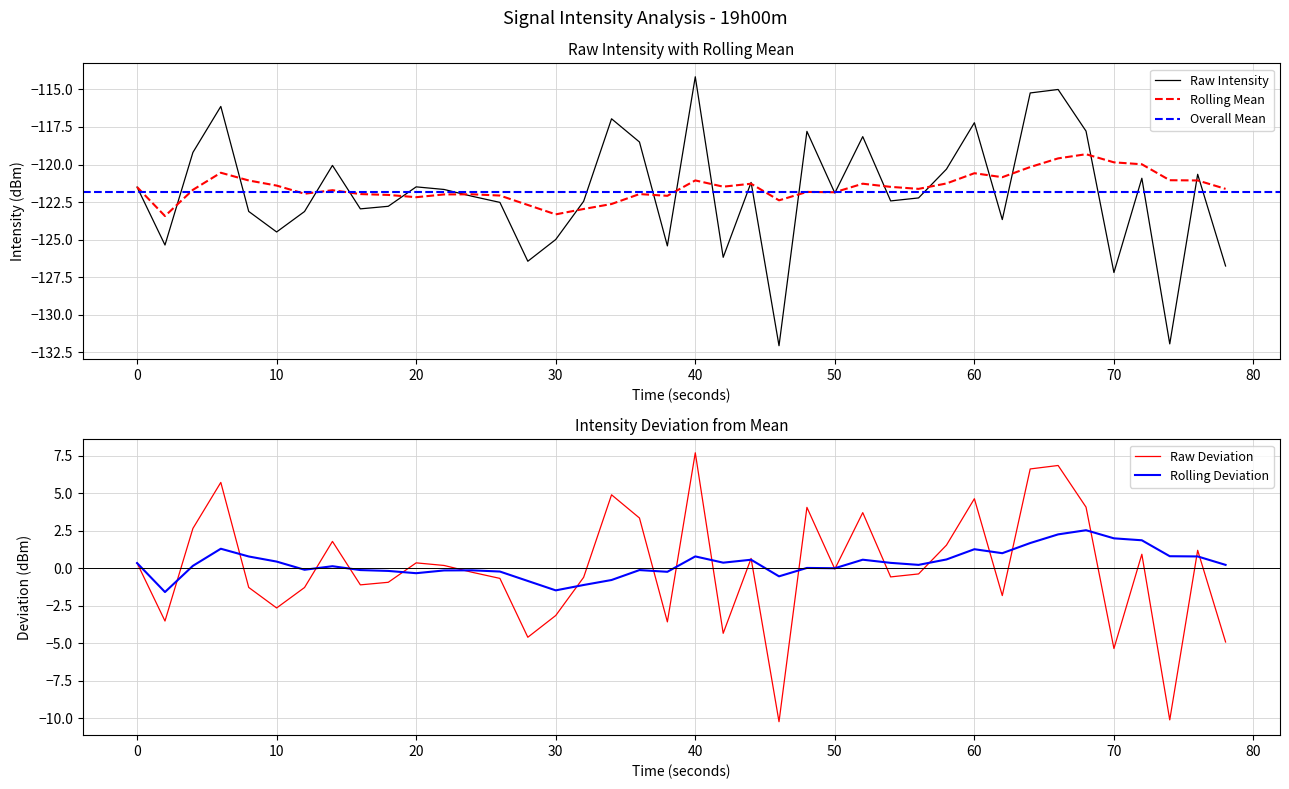

Rank the series by their average value, from lowest to highest.

intensity(dBm), rolling_mean